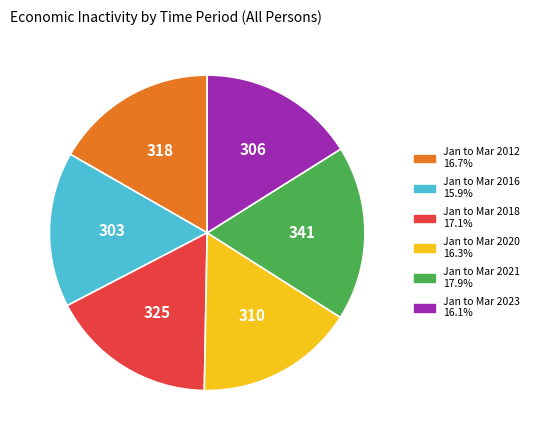

Is there any slice that represents more than half of the pie?

No